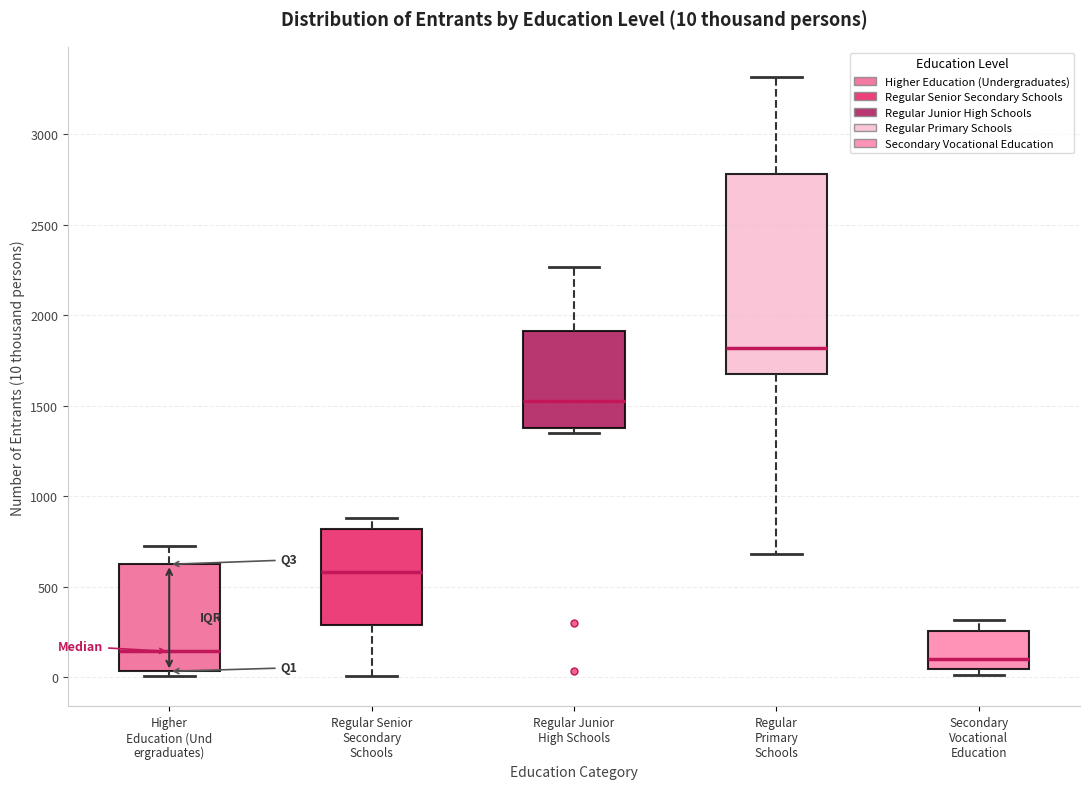

Comparing the boxes themselves (not the whiskers), which one is the tallest?

Regular Primary Schools